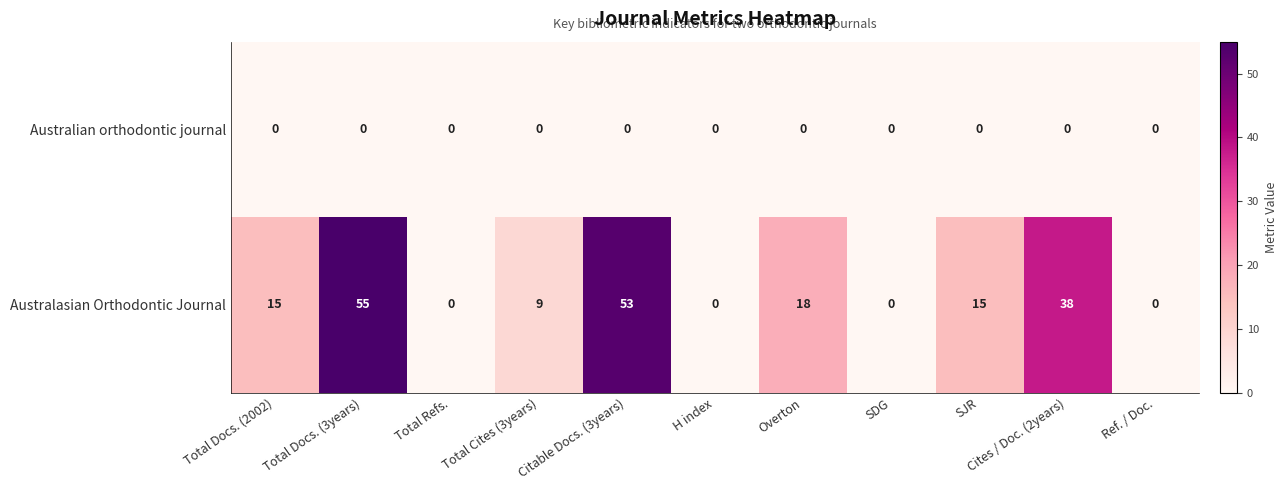

What value does the Australasian Orthodontic Journal series have at Total Cites (3years), to the nearest 10?

10